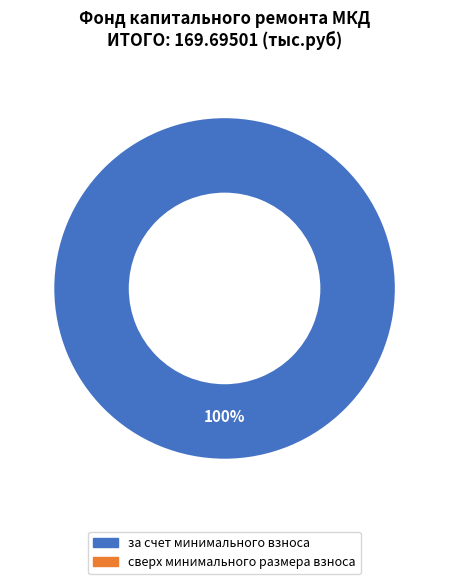

Does any single category account for the majority?

Yes